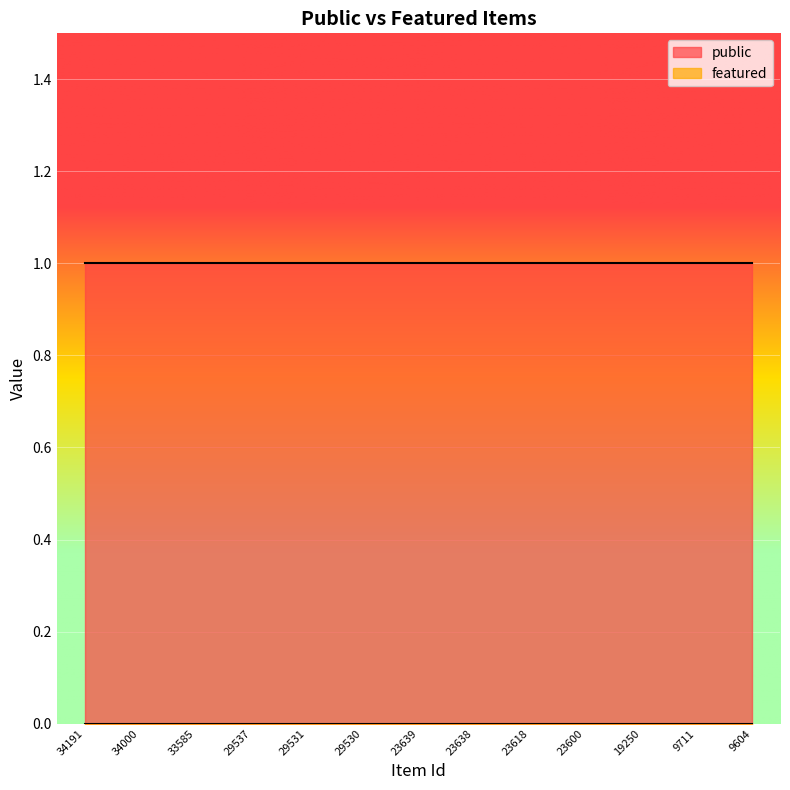

Reading left to right, transcribe all the data shown in this chart.

public: 1	1	1	1	1	1	1	1	1	1	1	1	1
featured: 0	0	0	0	0	0	0	0	0	0	0	0	0